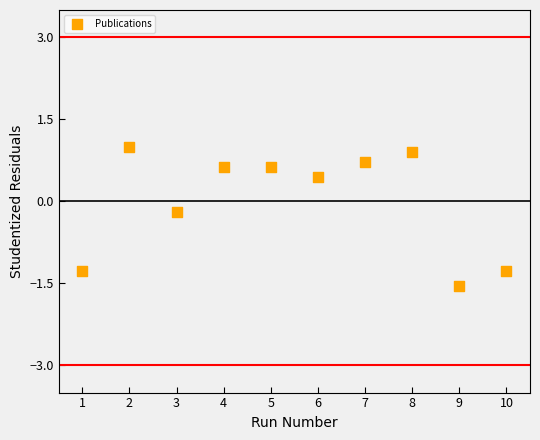

What is the range of X values (max minus min)?

9.0